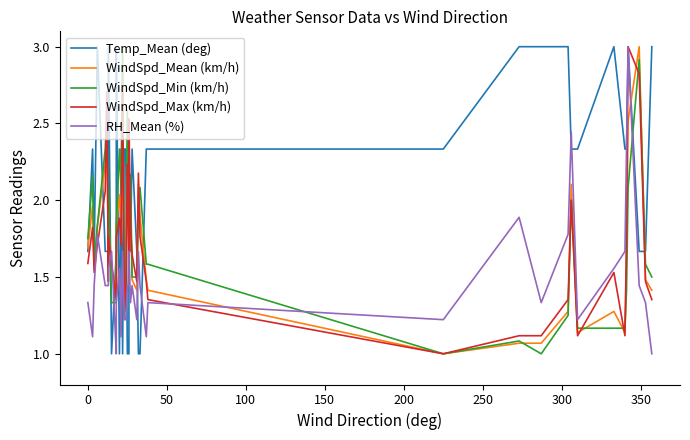

How many series are shown in this chart?

5